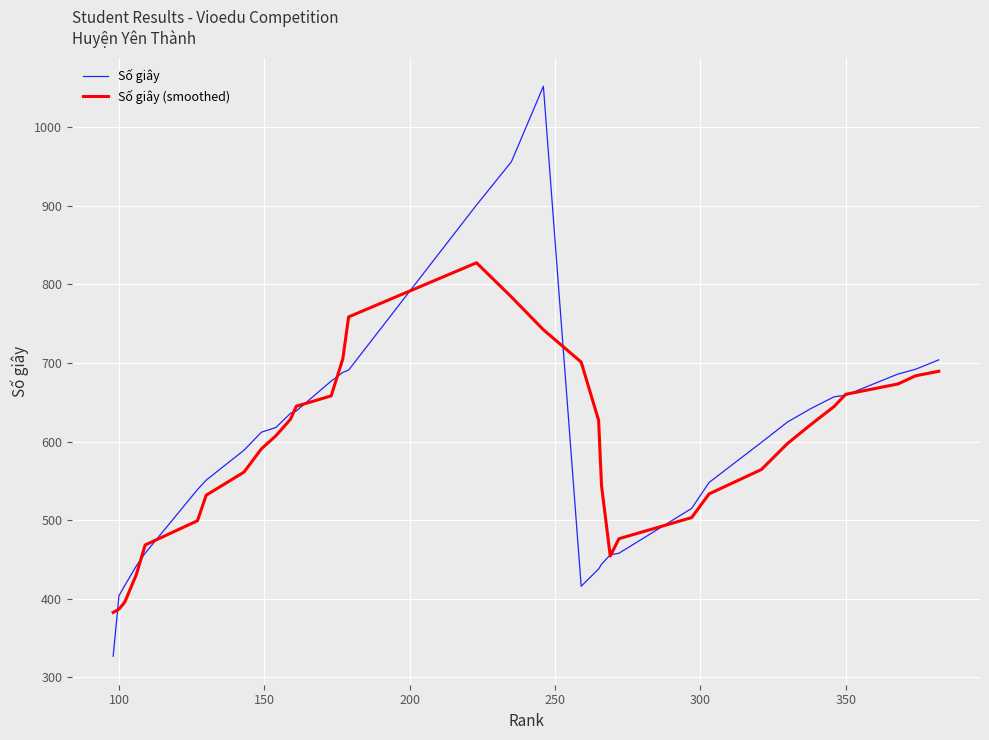

What is the average value of the Số giây series?

598.1